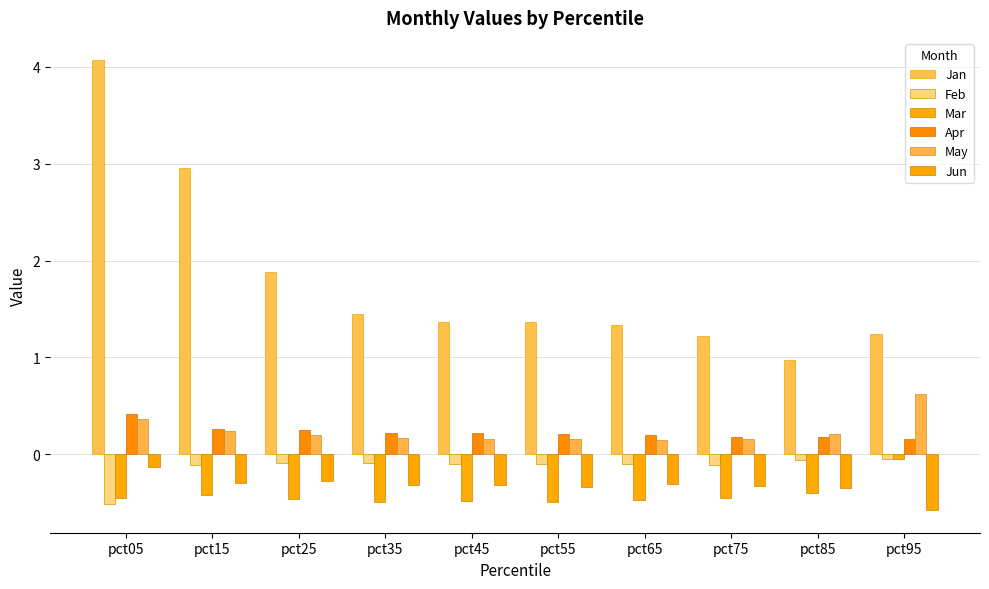

Reading right to left, extract all data points from this chart.

Jan: pct95=1.2	pct85=1.0	pct75=1.2	pct65=1.3	pct55=1.4	pct45=1.4	pct35=1.5	pct25=1.9	pct15=3.0	pct05=4.1
Feb: pct95=-0.0	pct85=-0.1	pct75=-0.1	pct65=-0.1	pct55=-0.1	pct45=-0.1	pct35=-0.1	pct25=-0.1	pct15=-0.1	pct05=-0.5
Mar: pct95=-0.1	pct85=-0.4	pct75=-0.5	pct65=-0.5	pct55=-0.5	pct45=-0.5	pct35=-0.5	pct25=-0.5	pct15=-0.4	pct05=-0.4
Apr: pct95=0.2	pct85=0.2	pct75=0.2	pct65=0.2	pct55=0.2	pct45=0.2	pct35=0.2	pct25=0.3	pct15=0.3	pct05=0.4
May: pct95=0.6	pct85=0.2	pct75=0.2	pct65=0.2	pct55=0.2	pct45=0.2	pct35=0.2	pct25=0.2	pct15=0.2	pct05=0.4
Jun: pct95=-0.6	pct85=-0.4	pct75=-0.3	pct65=-0.3	pct55=-0.3	pct45=-0.3	pct35=-0.3	pct25=-0.3	pct15=-0.3	pct05=-0.1